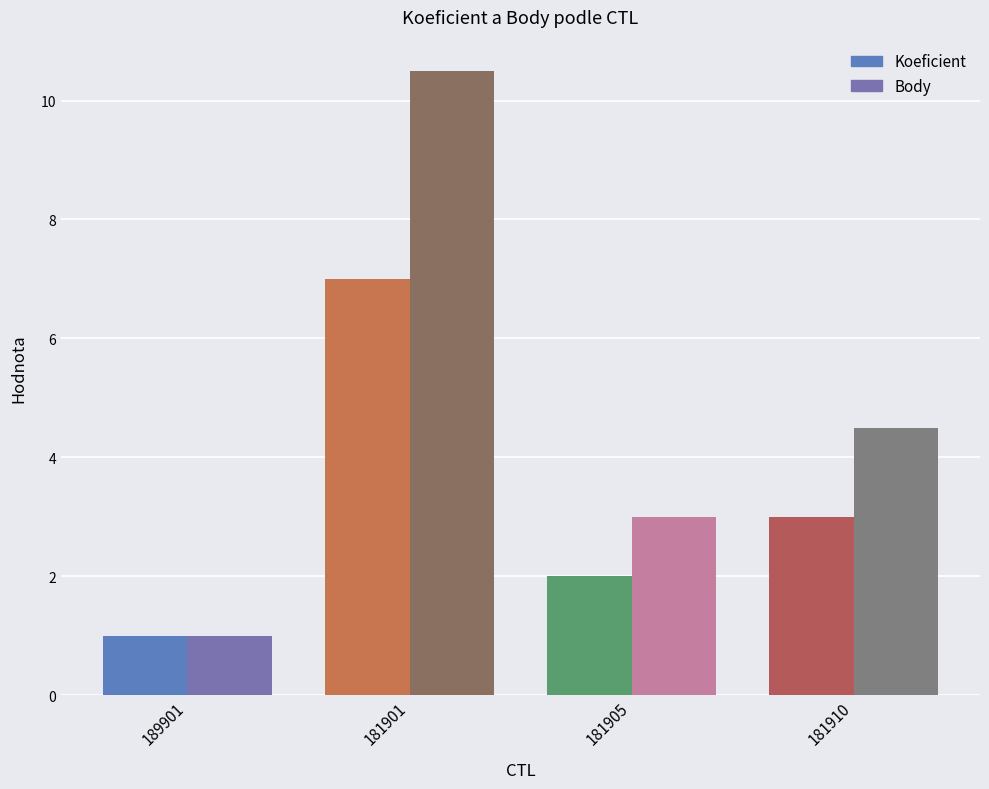

What are all the series names shown in the legend?

Koeficient, Body